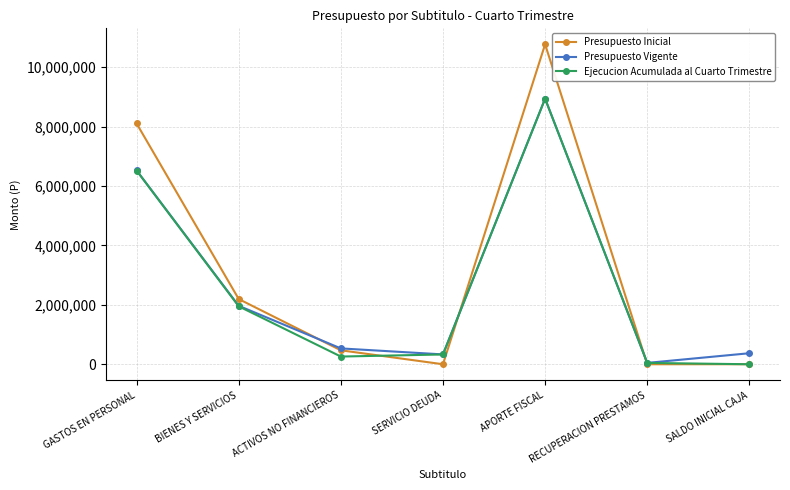

What are all the series names shown in the legend?

Presupuesto Inicial, Presupuesto Vigente, Ejecucion Acumulada al Cuarto Trimestre